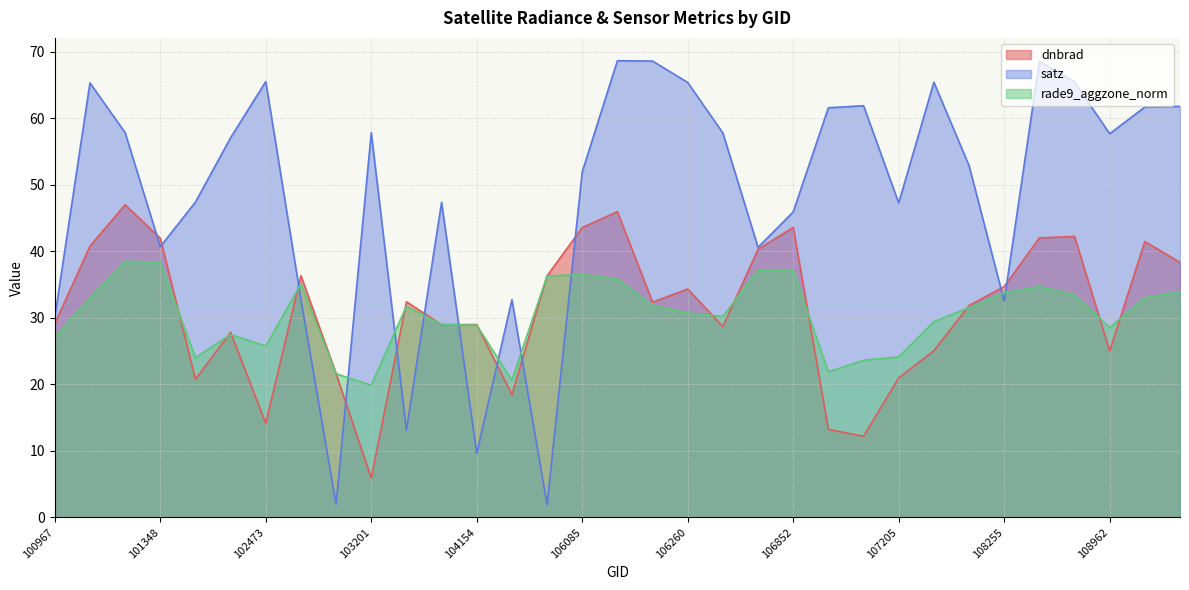

Is it true that dnbrad equals 28.7 at 106272?

True